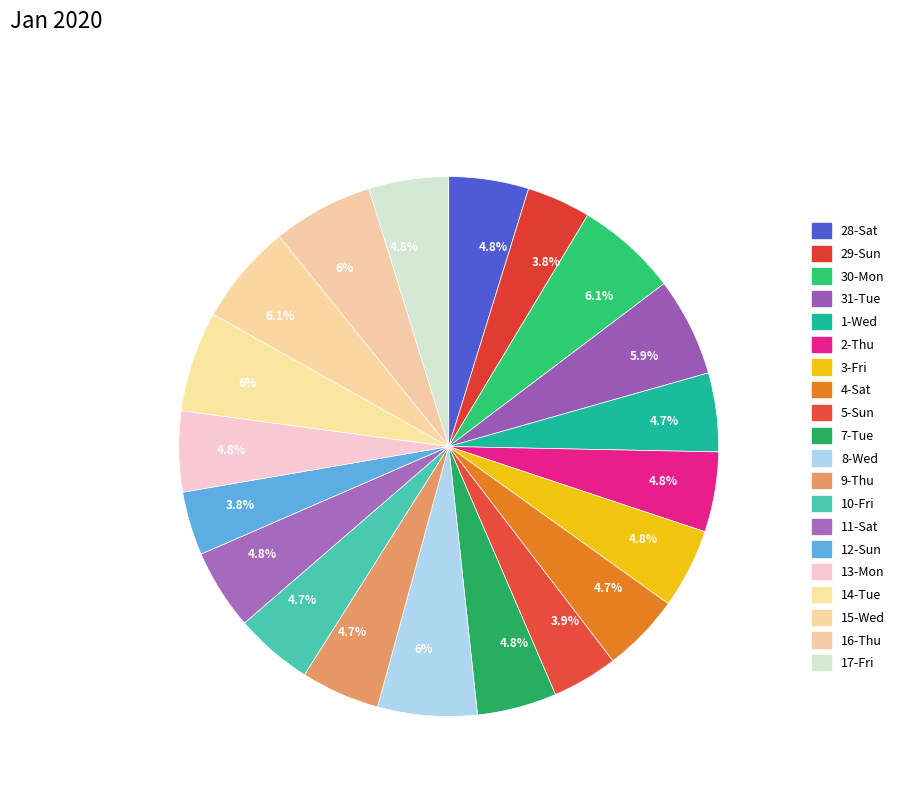

How many slices are in this pie chart?

20